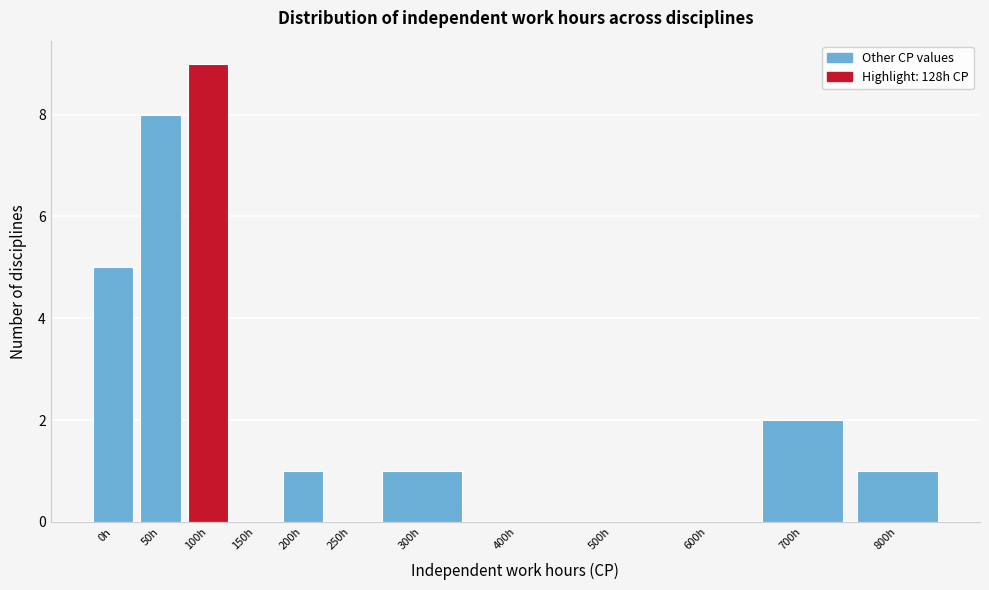

Reading left to right, transcribe all the data shown in this chart.

0h=5	50h=8	100h=9	150h=0	200h=1	250h=0	300h=1	400h=0	500h=0	600h=0	700h=2	800h=1